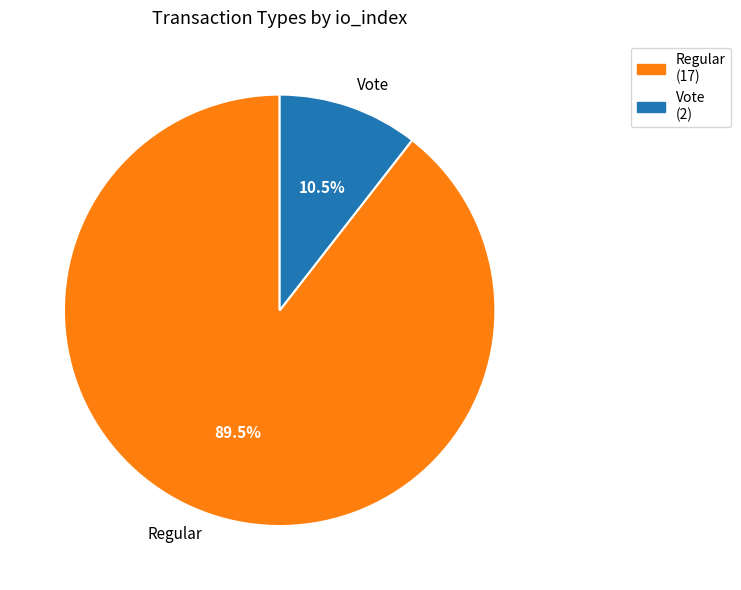

Does any single category account for the majority?

Yes